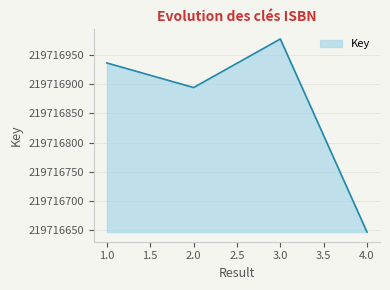

Between 1.0 and 2.0, which is larger?

1.0